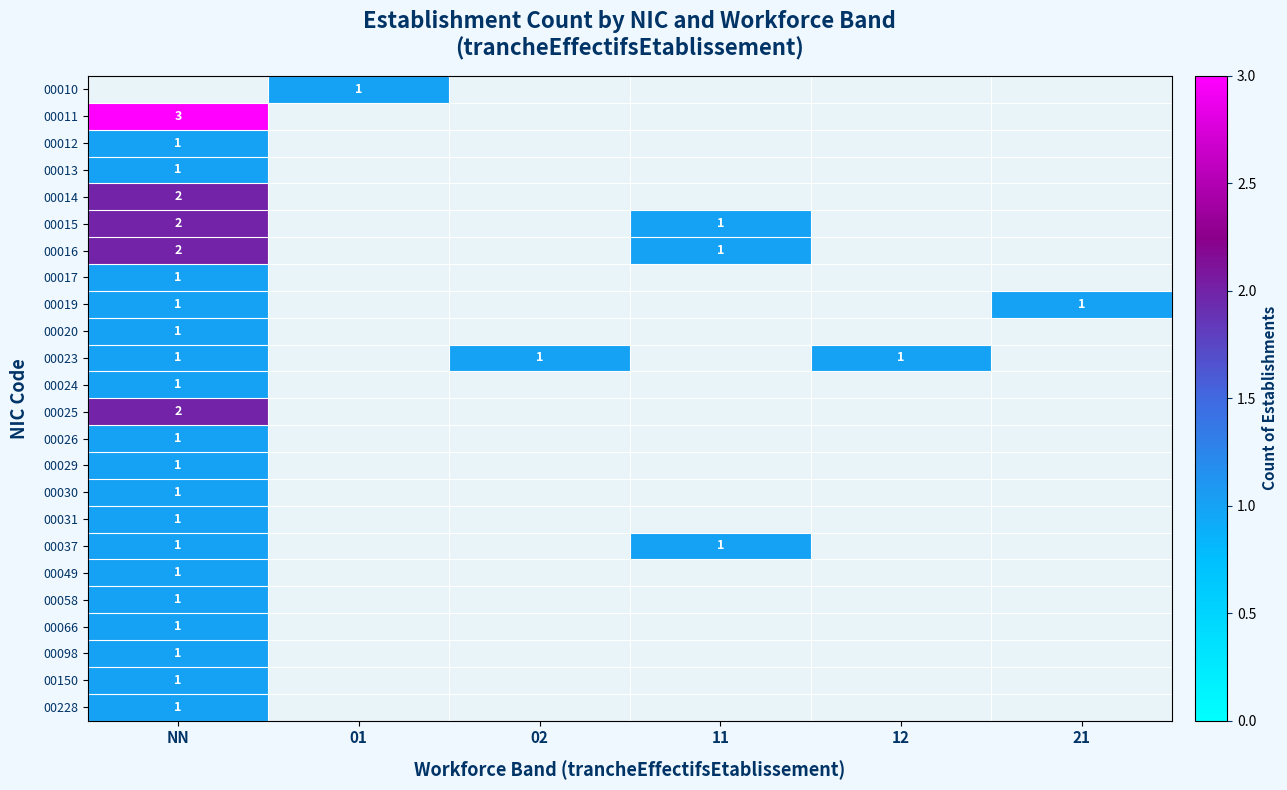

Which category has the lowest value across all series?

01